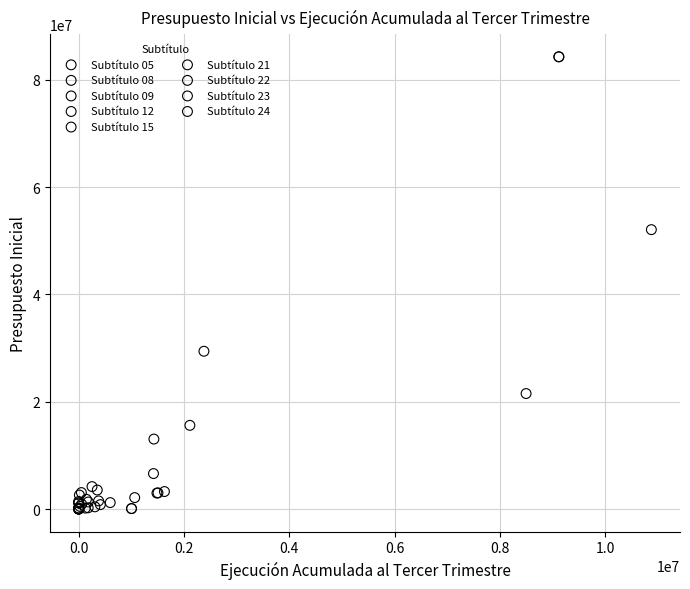

What are all the series names shown in the legend?

Subtítulo 05, Subtítulo 08, Subtítulo 09, Subtítulo 12, Subtítulo 15, Subtítulo 21, Subtítulo 22, Subtítulo 23, Subtítulo 24